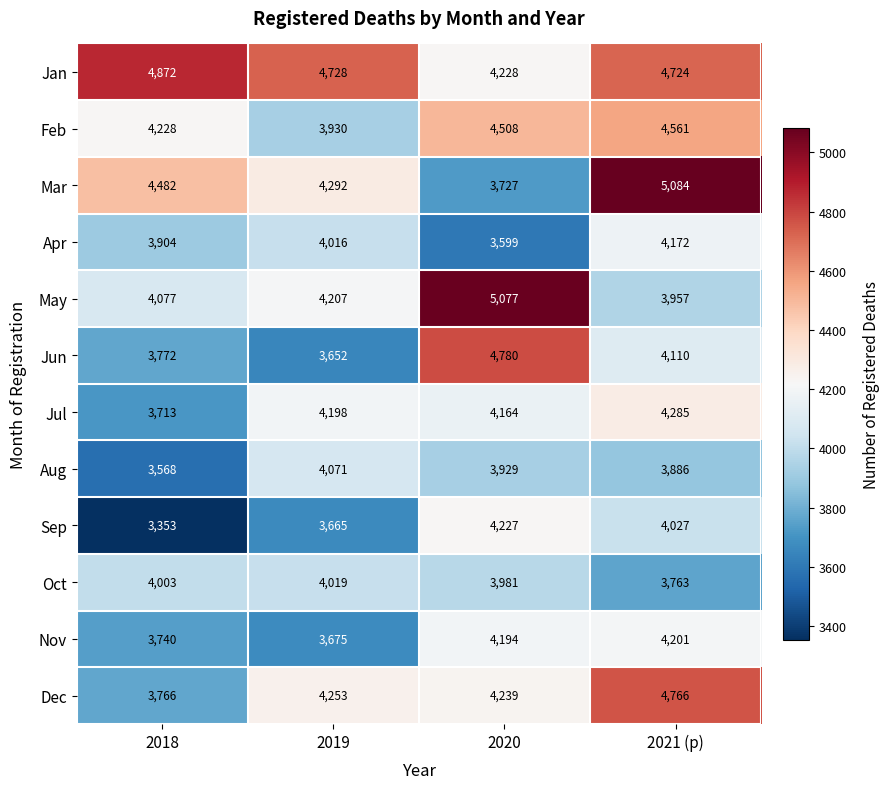

True or false: Nov has a value of 3675 at 2019.

True